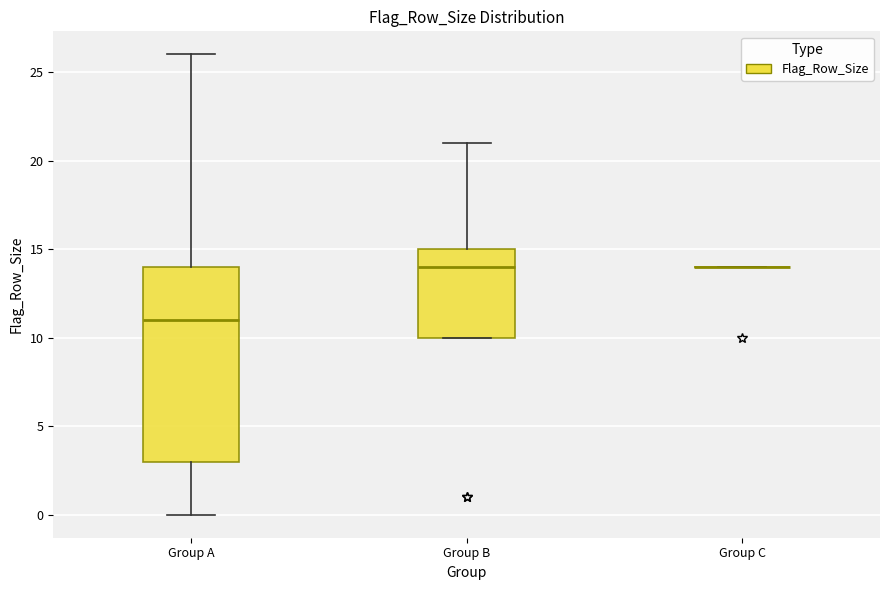

Which box is the tallest, from its lower edge to its upper edge?

Group A